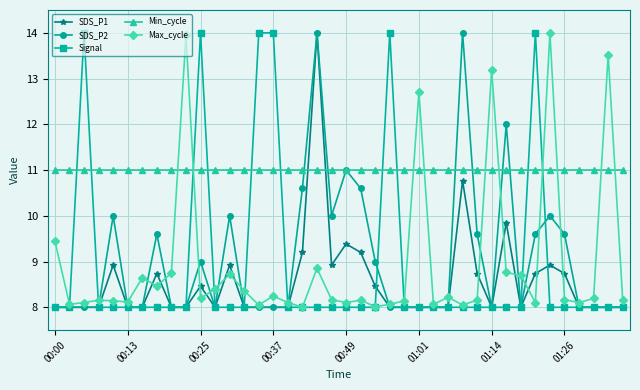

What is the value of the Min_cycle point at the 9th from the left?

11.0